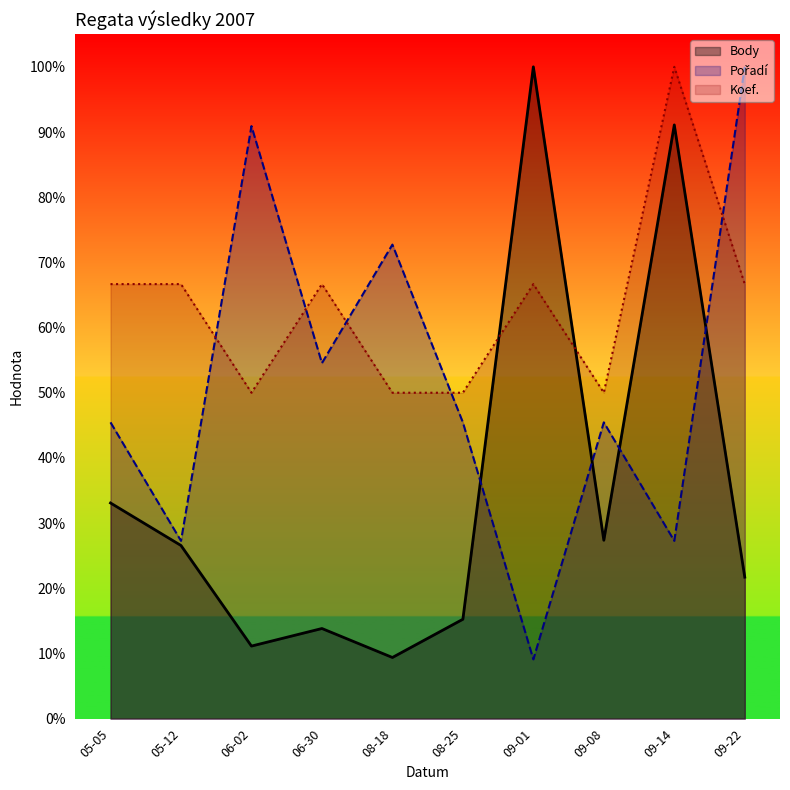

How many series are shown in this chart?

3